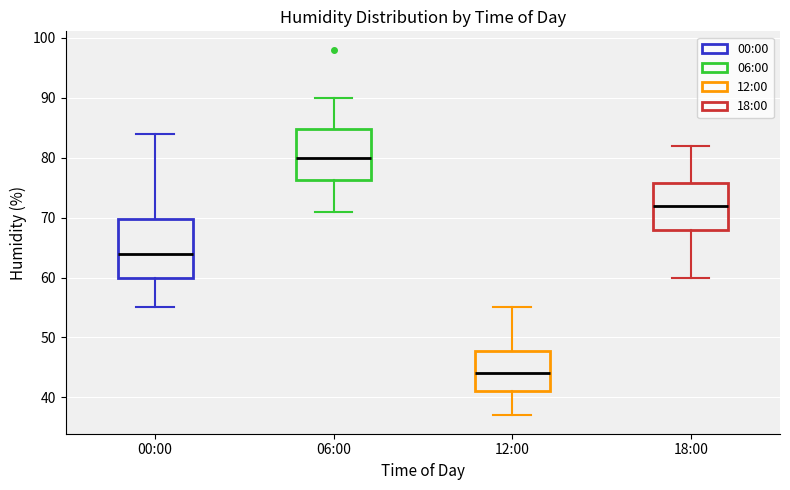

Reading left to right, read every box against the y-axis: the position of its median line, the range the box covers, and the ends of its whiskers. The values are not printed on the chart, so give them approximately, as read against the axis.

00:00: median 64, box 60 to 70, whiskers 55 to 84
06:00: median 80, box 76 to 85, whiskers 71 to 90
12:00: median 44, box 41 to 48, whiskers 37 to 55
18:00: median 72, box 68 to 76, whiskers 60 to 82